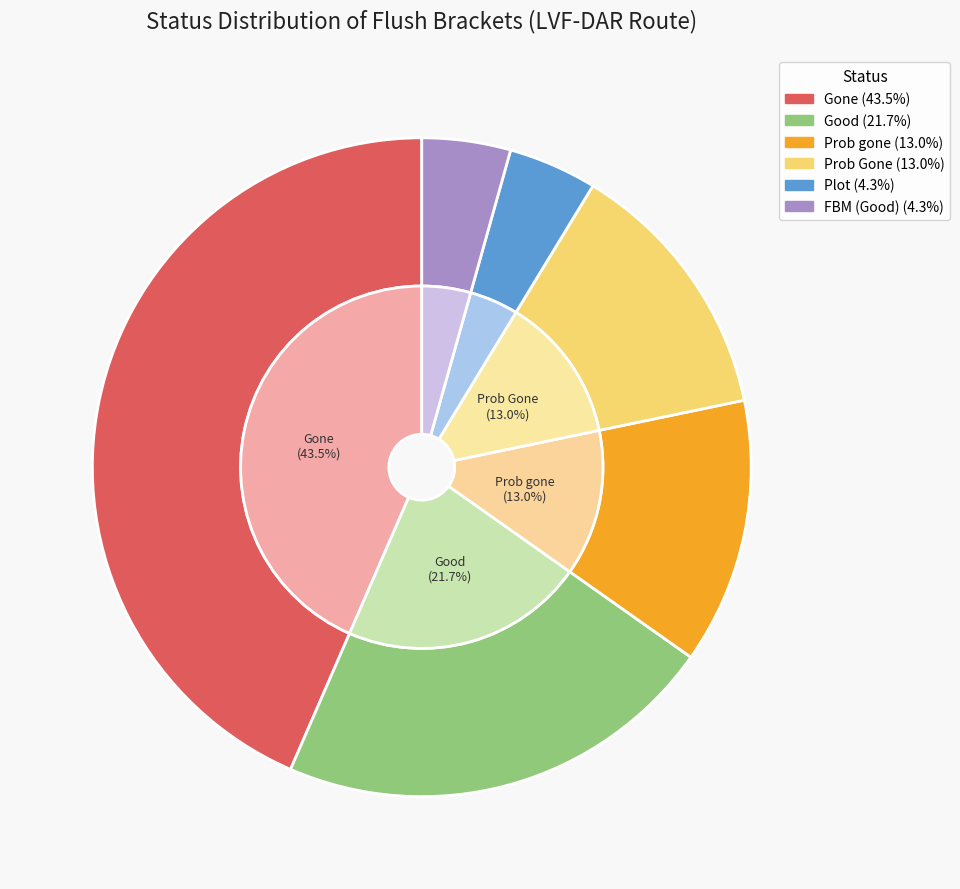

To the nearest percent, what is the average slice percentage?

17%